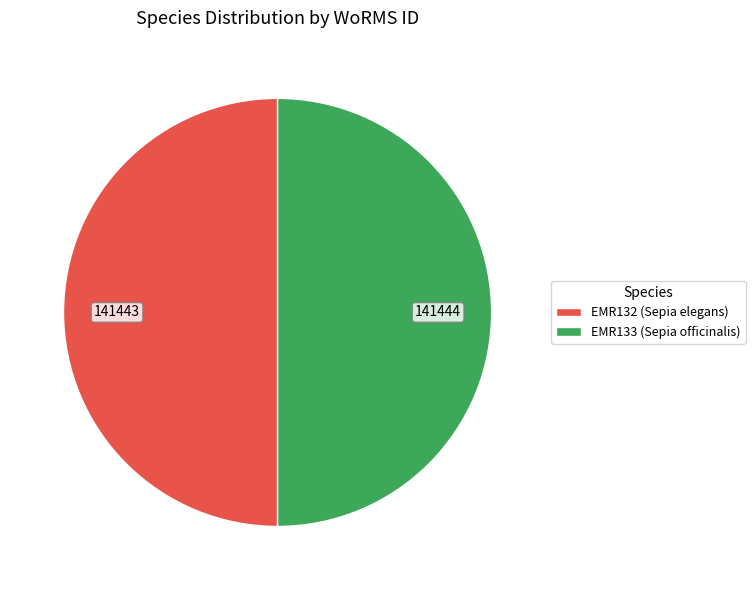

True or false: EMR132 (Sepia elegans) accounts for 58% of the total.

False